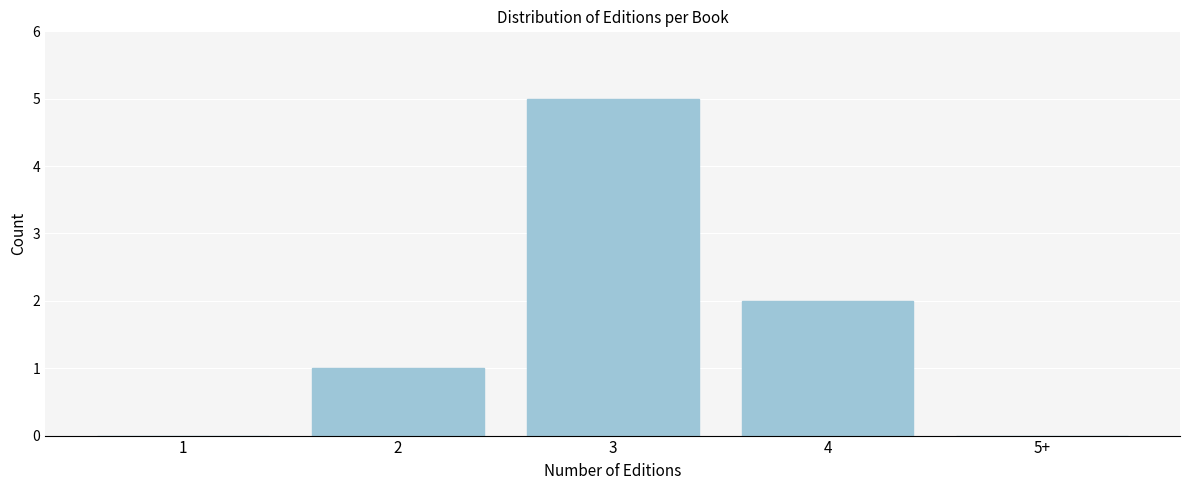

Reading left to right, list all the values displayed in this chart.

1=0	2=1	3=5	4=2	5+=0